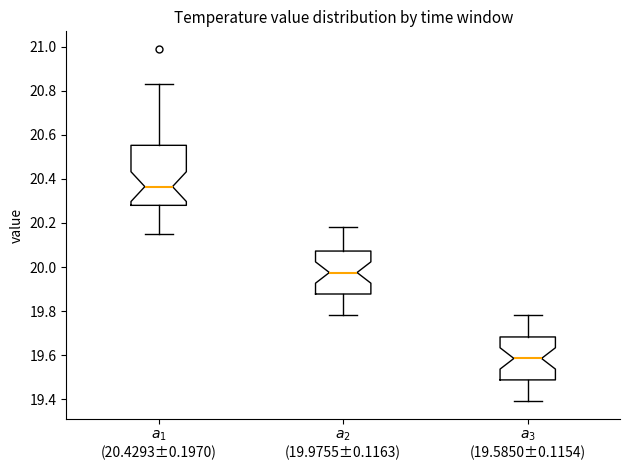

Reading left to right, transcribe this box plot: for each box, give where its median line is, the range the box spans, and where its two whiskers end, as read against the y-axis. The values are not printed on the chart, so give them approximately, as read against the axis.

$a_{1}$ (20.4293±0.1970): median 20.36, box 20.28 to 20.56, whiskers 20.16 to 20.84
$a_{2}$ (19.9755±0.1163): median 19.98, box 19.88 to 20.08, whiskers 19.78 to 20.18
$a_{3}$ (19.5850±0.1154): median 19.58, box 19.48 to 19.68, whiskers 19.40 to 19.78